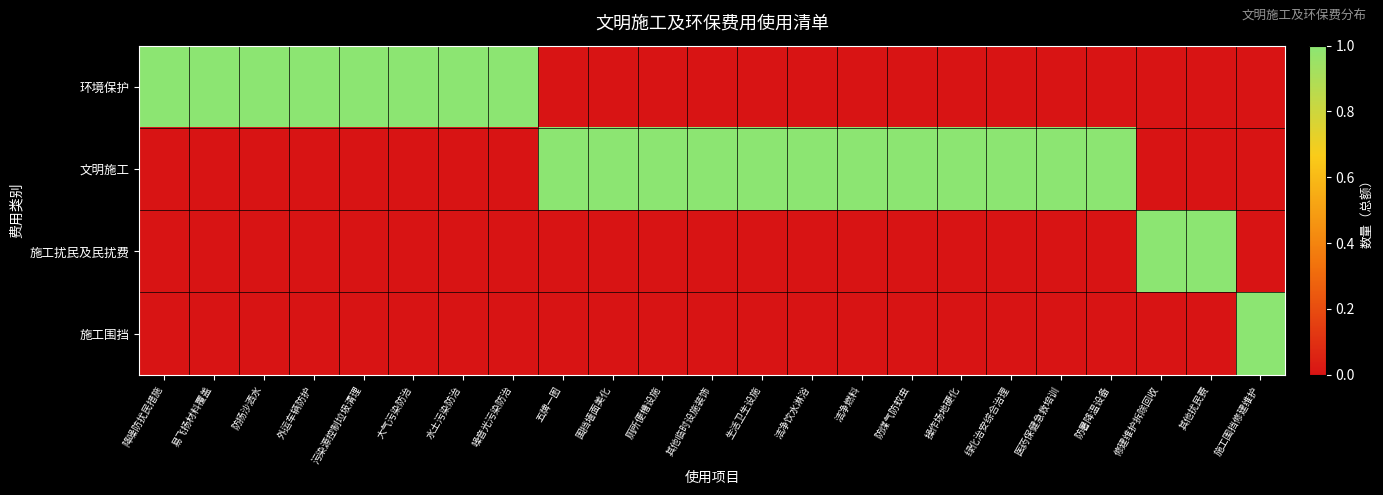

What is the total value across all series at 易飞扬材料覆盖?

1